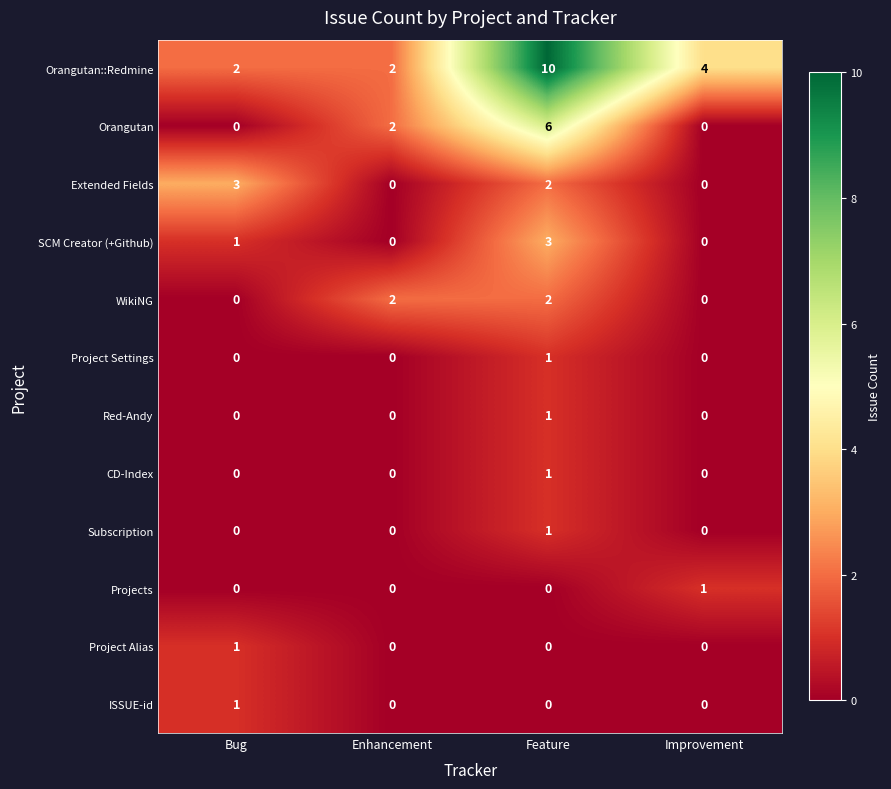

Which category has the highest value across all series?

Feature